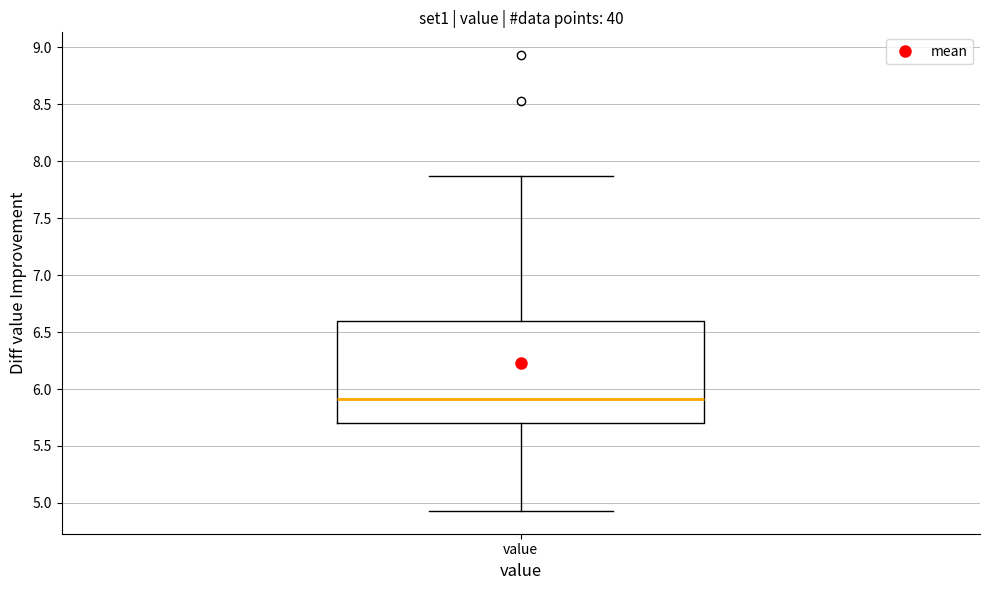

Transcribe this box plot: give where the median line is, the range the box spans, and where the two whiskers end, as read against the y-axis. The values are not printed on the chart, so give them approximately, as read against the axis.

median 5.90, box 5.70 to 6.60, whiskers 4.95 to 7.85